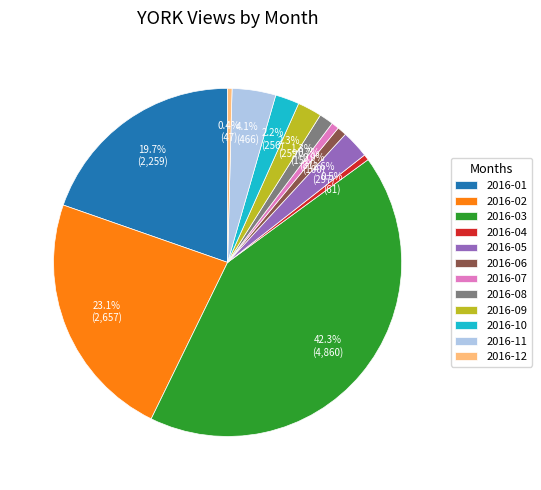

To the nearest percent, what is the difference between the largest and smallest slice percentages?

42%